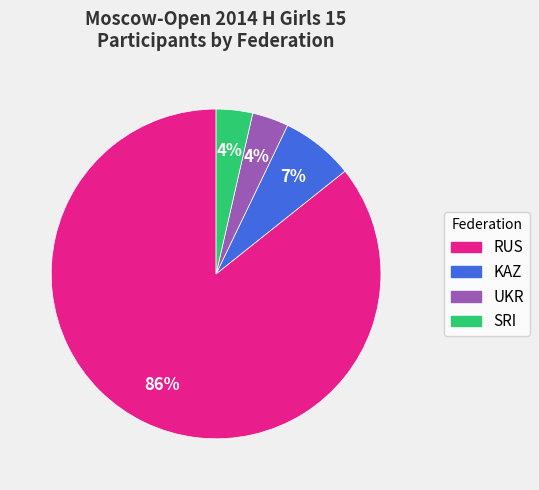

How many segments does this pie chart have?

4